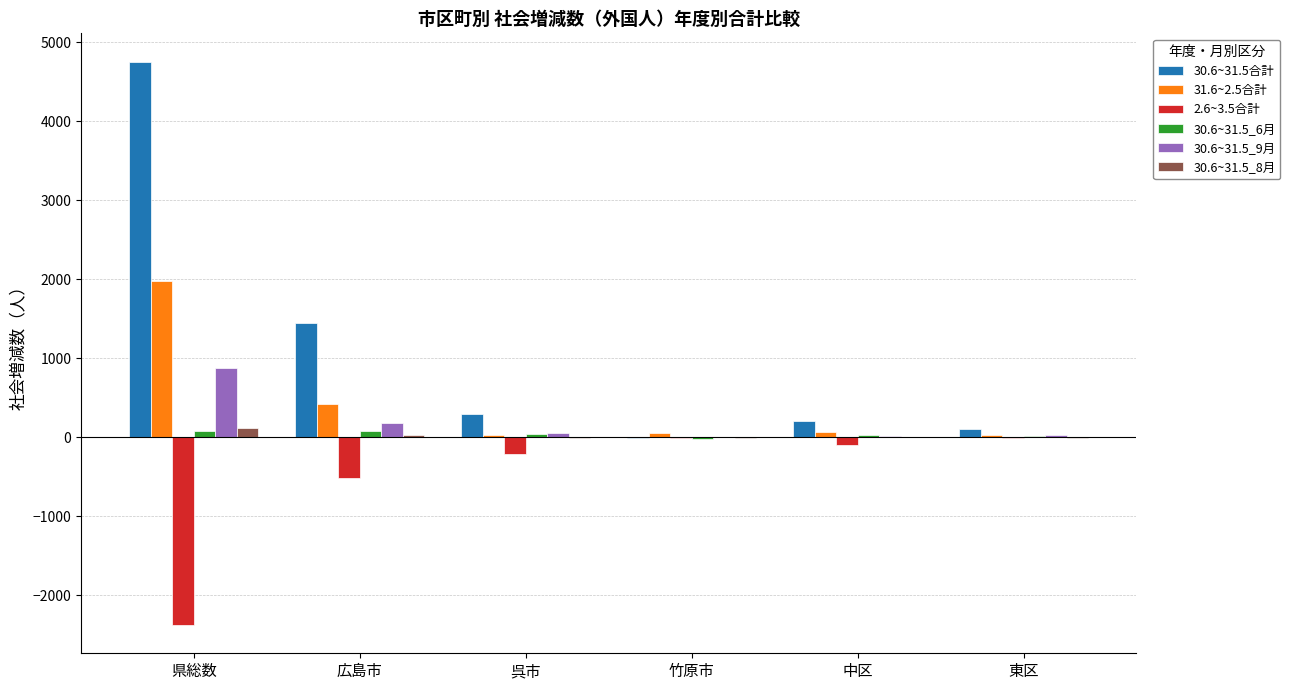

Which category has the highest value in the 30.6~31.5_8月 series?

県総数